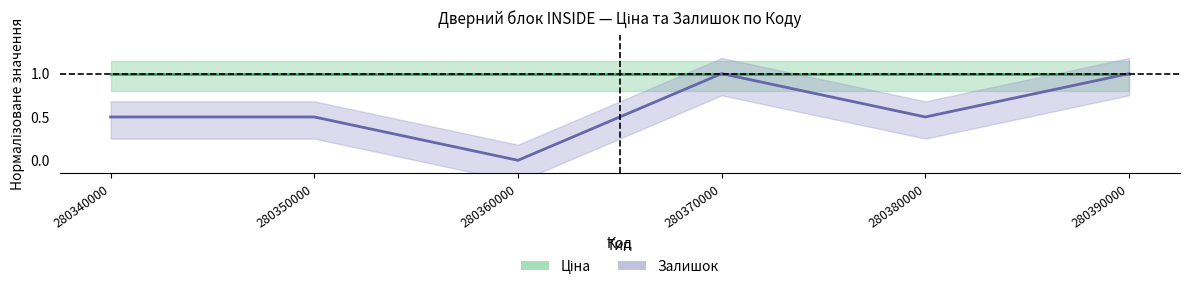

Reading left to right, list all the values displayed in this chart.

Ціна: 280340000=1.0	280350000=1.0	280360000=1.0	280370000=1.0	280380000=1.0	280390000=1.0
Залишок: 280340000=0.5	280350000=0.5	280360000=0.0	280370000=1.0	280380000=0.5	280390000=1.0